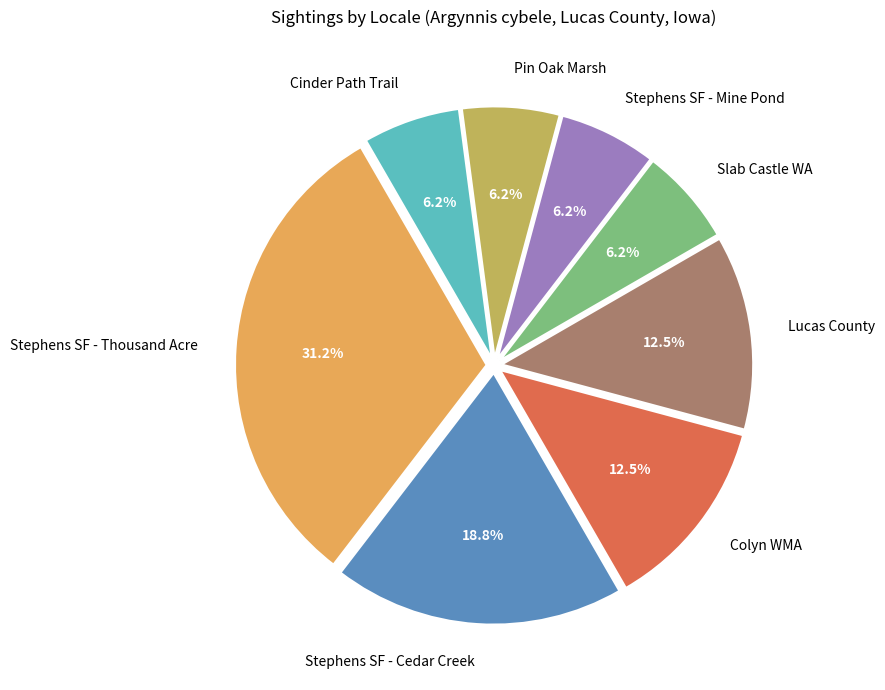

How many slices are in this pie chart?

8